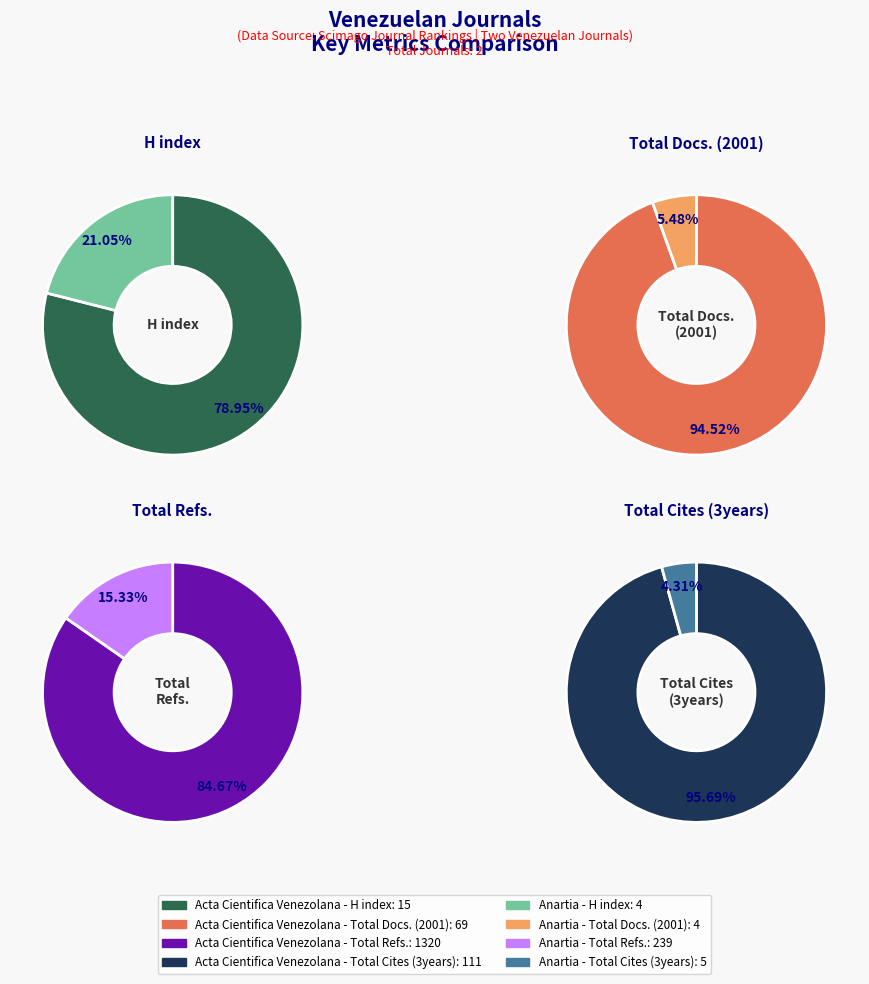

How many slices are in this pie chart?

2